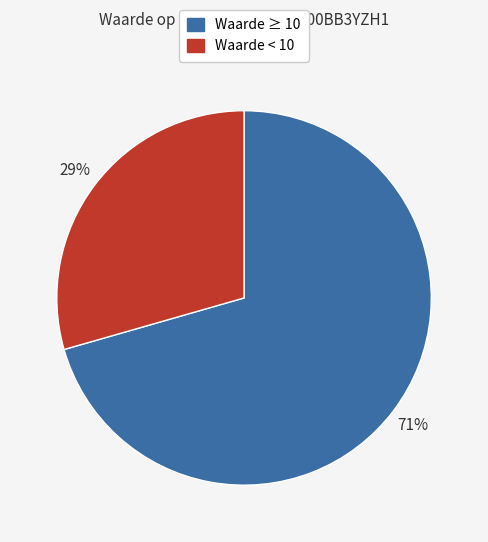

Does any single category account for the majority?

Yes